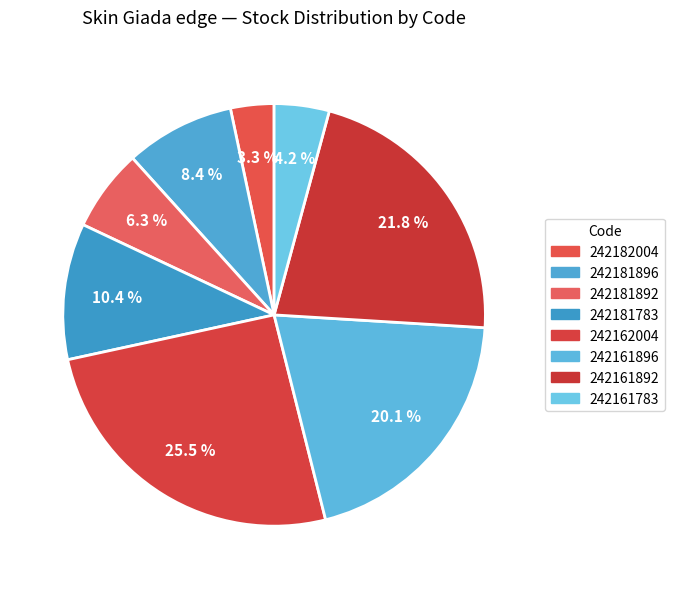

True or false: 242161892 accounts for 22% of the total.

True